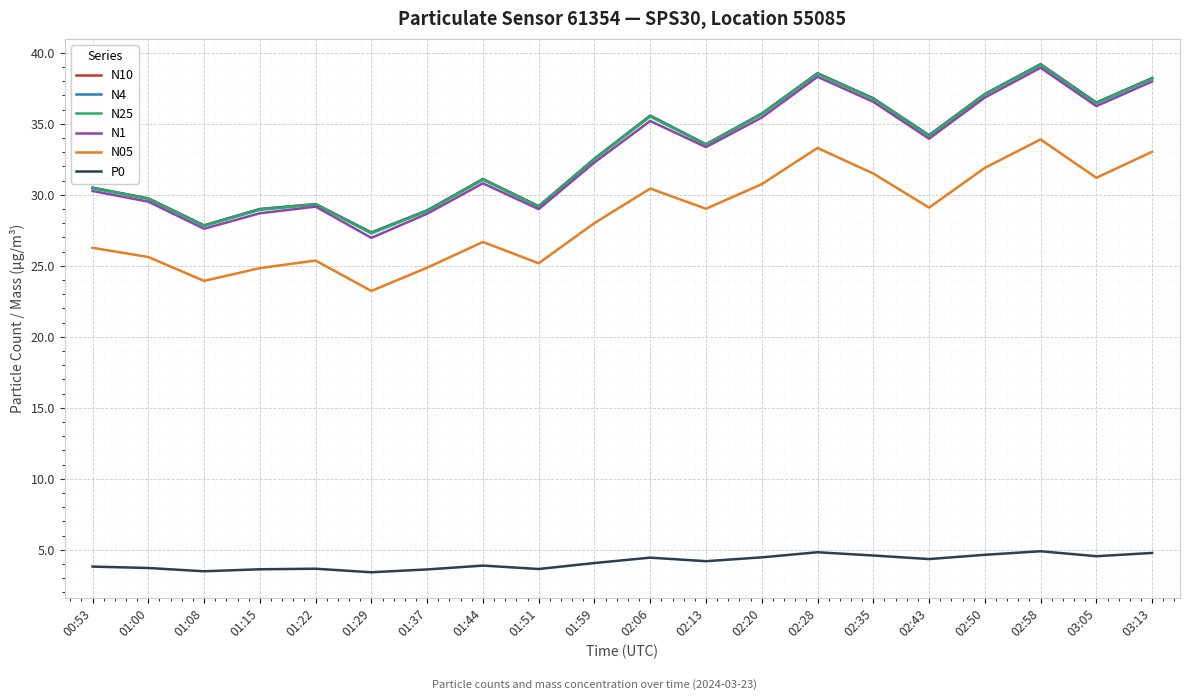

True or false: N10 has a value of 33.6 at 02:13.

True